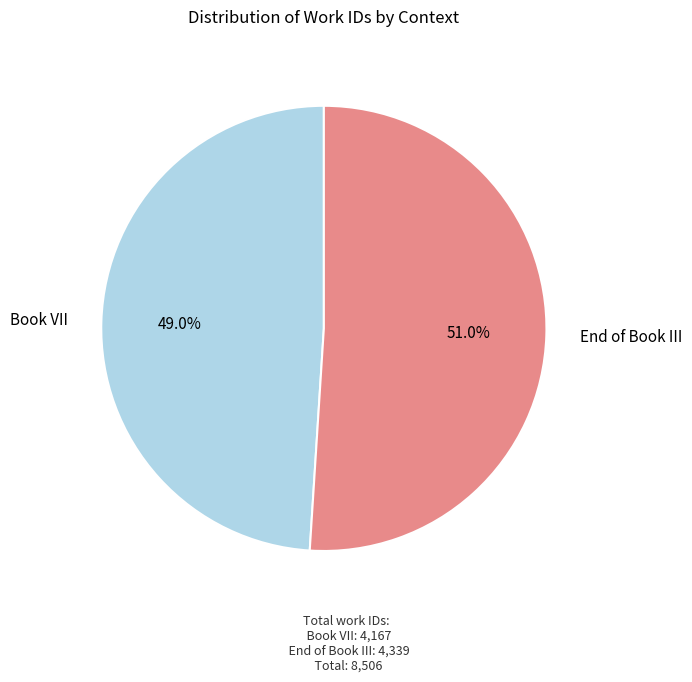

The End of Book III slice represents 57% of the pie. True or false?

False